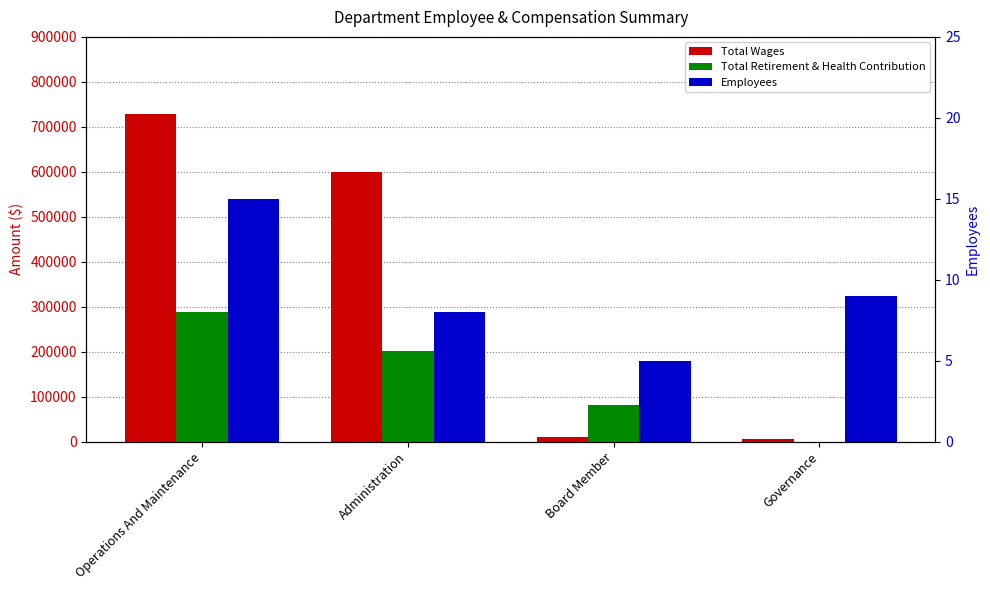

What is the average value of the Employees series?

9